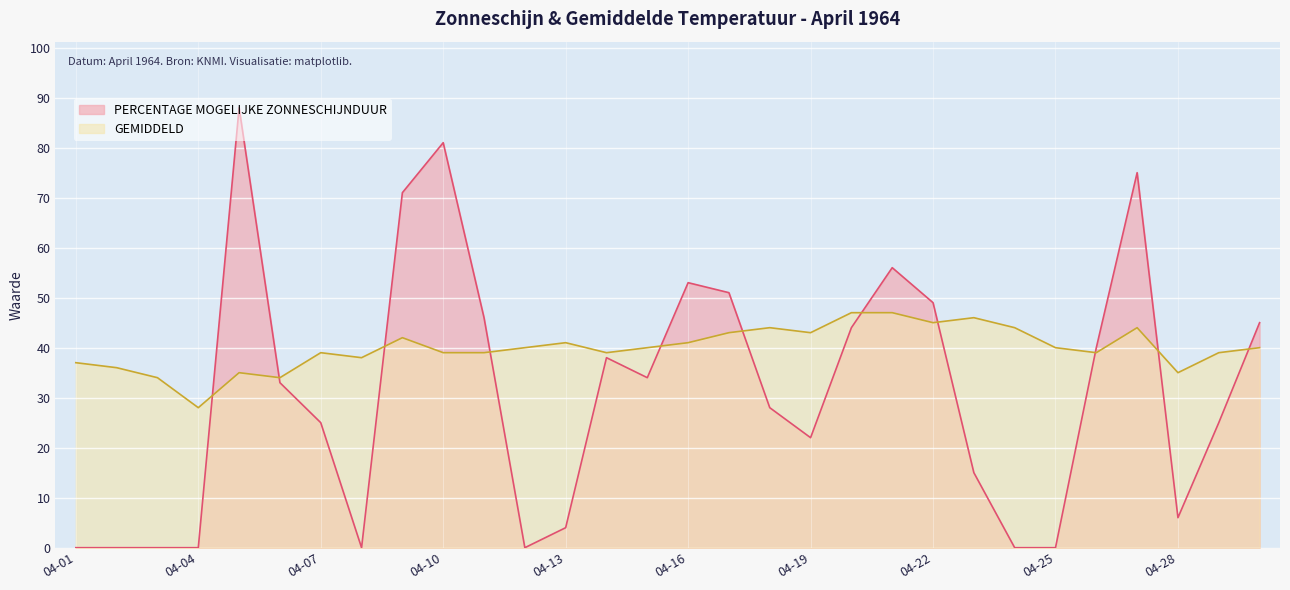

The GEMIDDELD series shows 9 at 04-16. True or false?

False